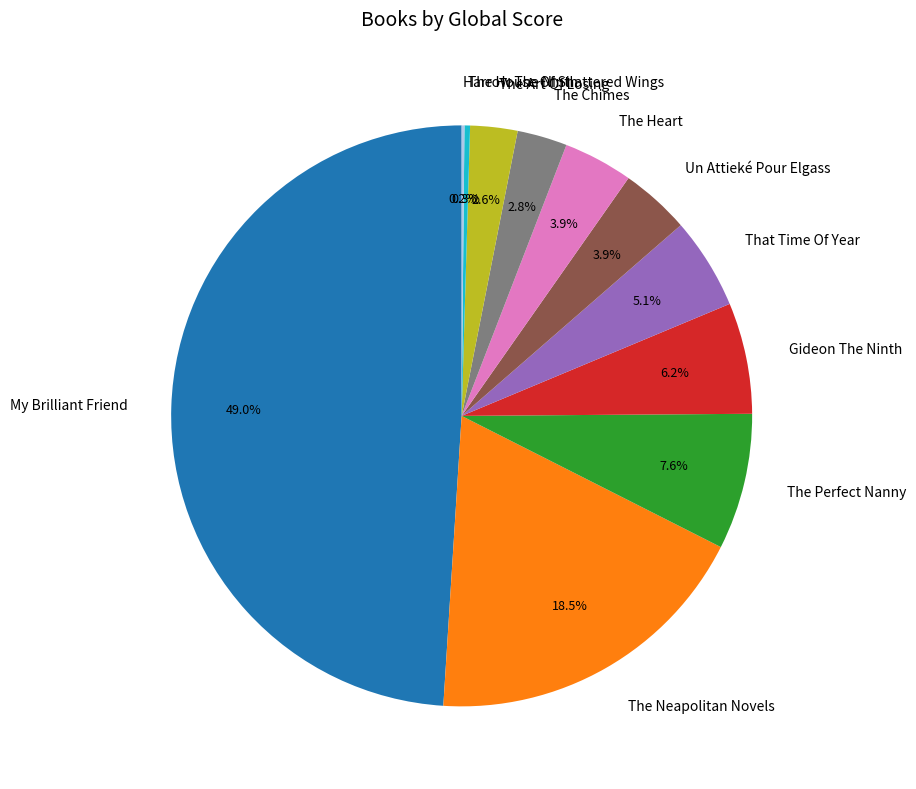

Combined, do The Perfect Nanny and The House Of Shattered Wings account for over 50%?

No